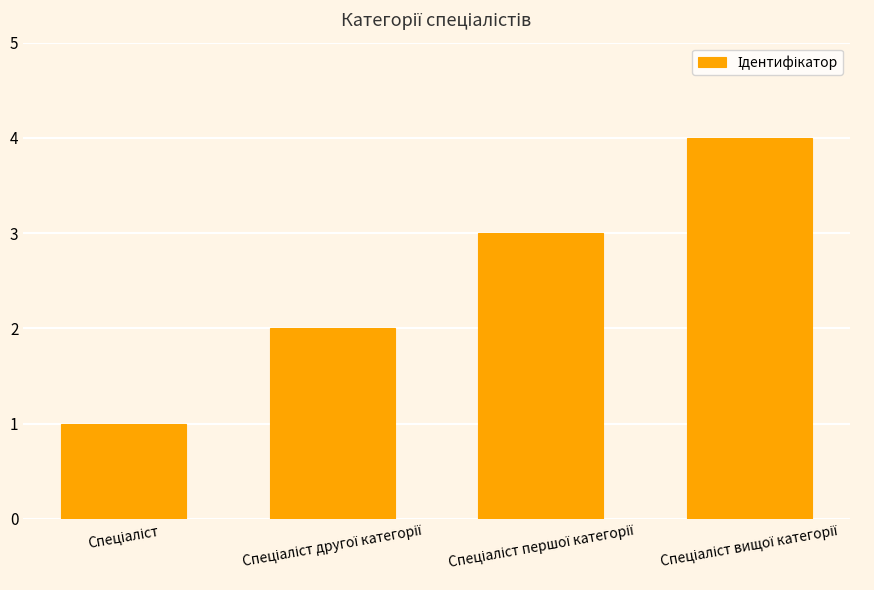

What is the difference between the maximum and minimum values?

3